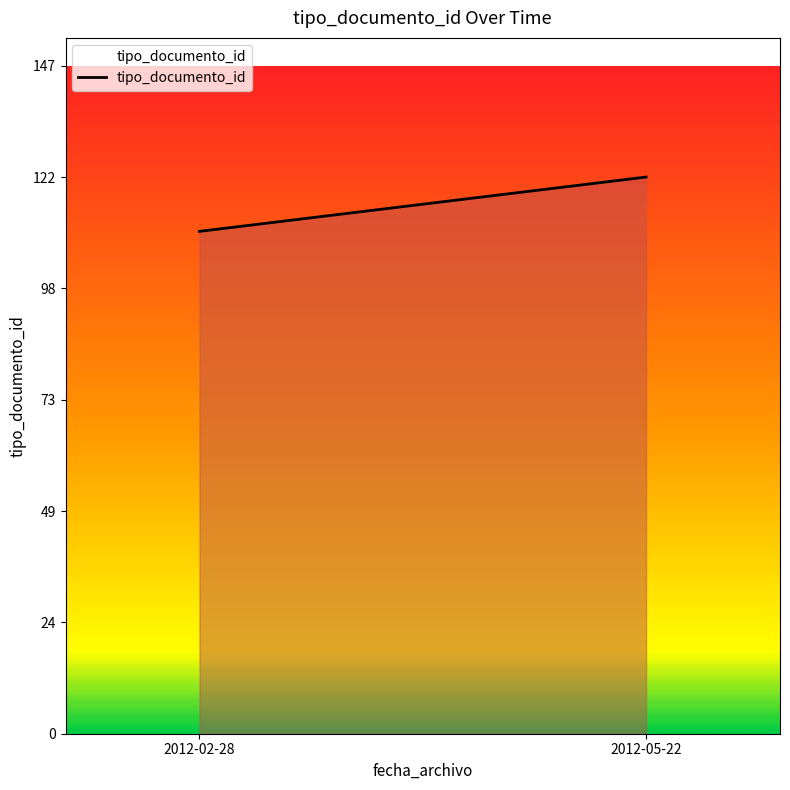

Approximately how many times larger is the value at 2012-02-28 compared to 2012-05-22?

0.9